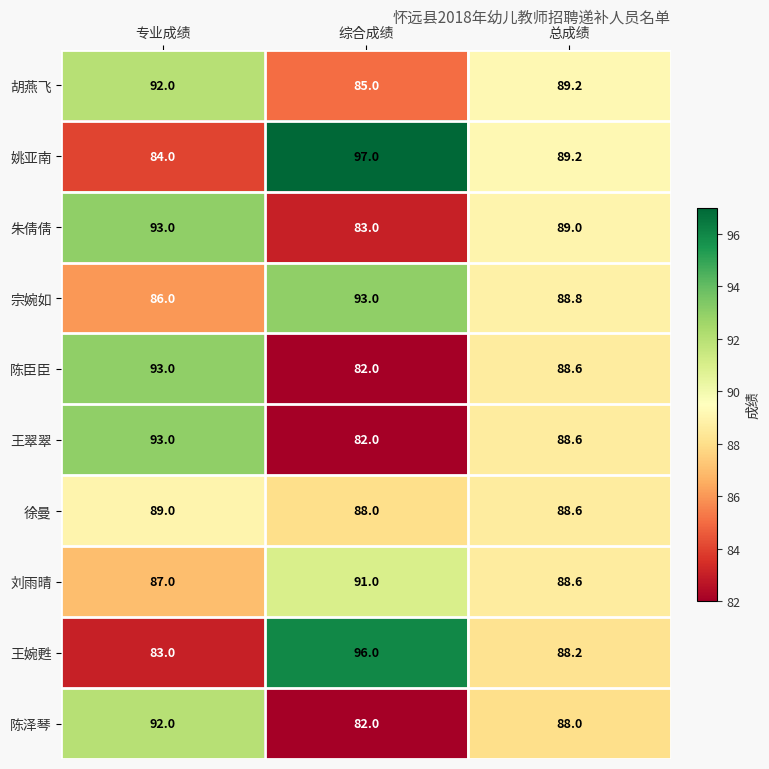

What is the spread (max minus min) of values at 综合成绩?

15.0